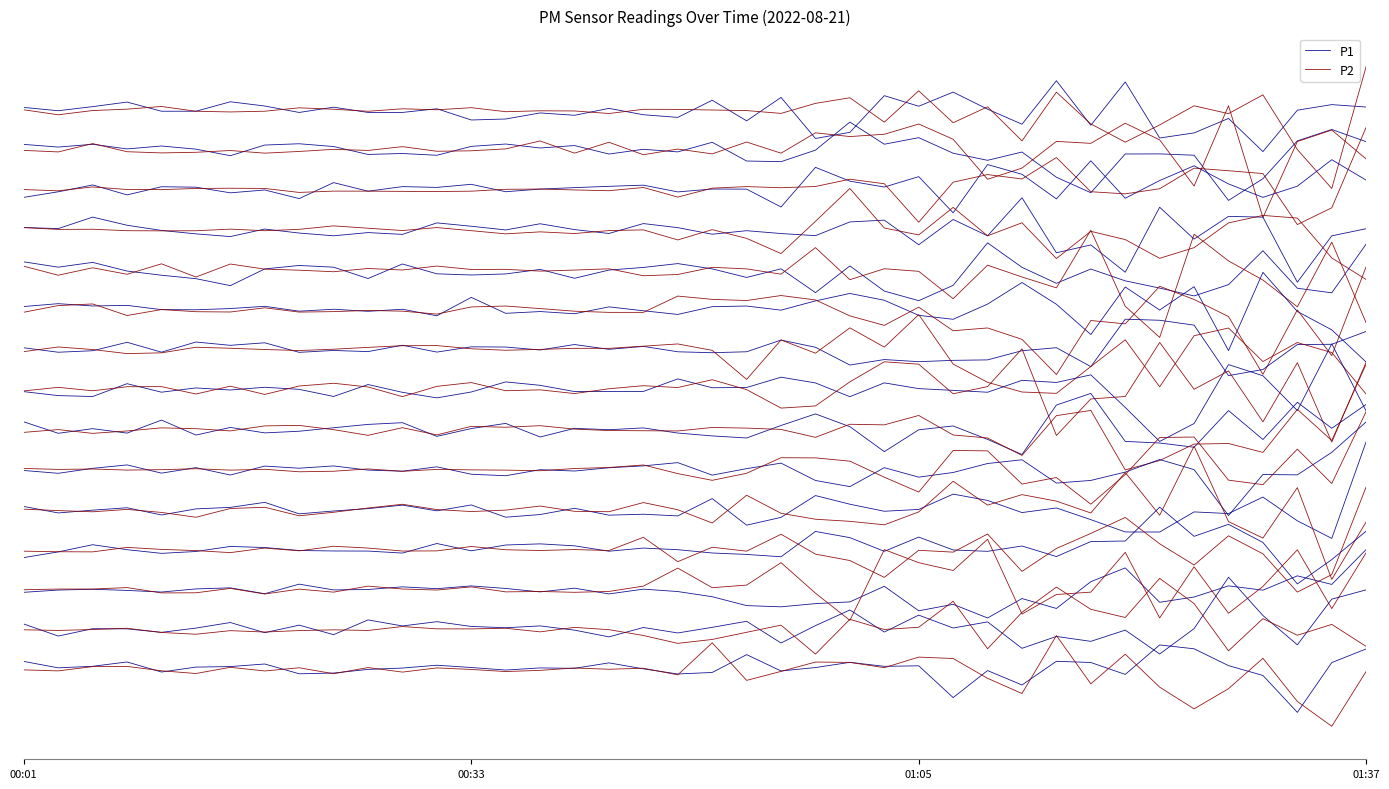

What is the sum of all P2 values?

-56.4